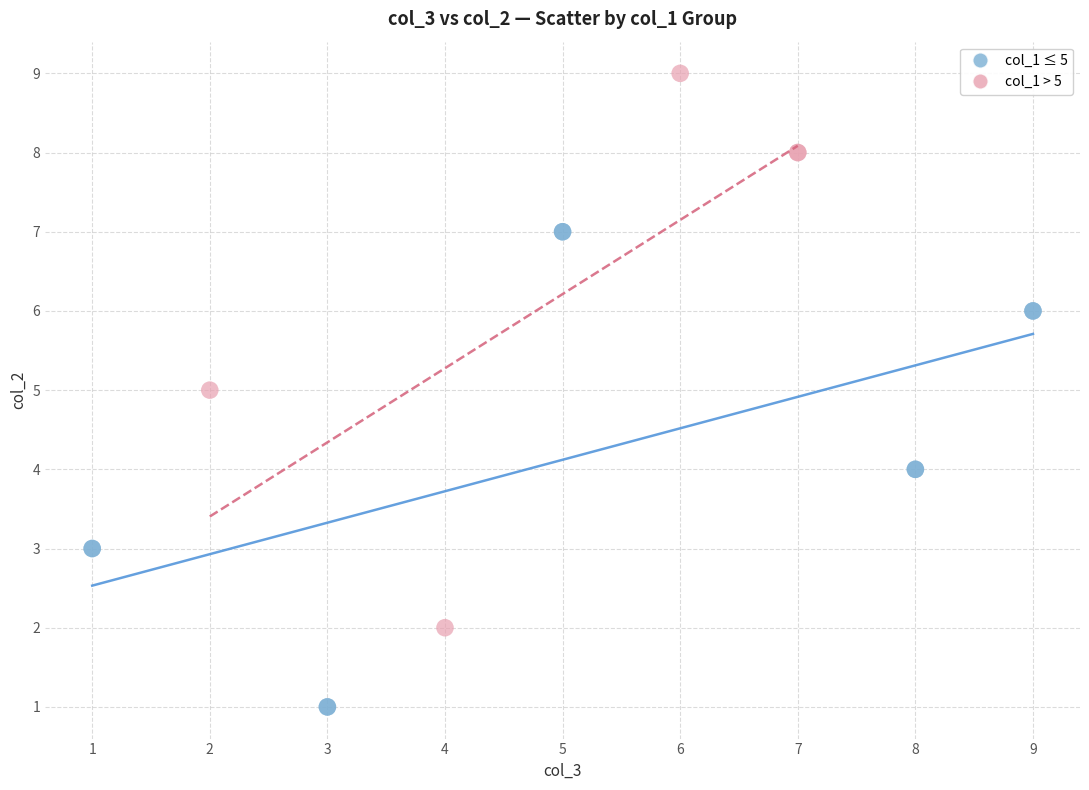

Which series has the widest spread of Y values?

col_1 > 5